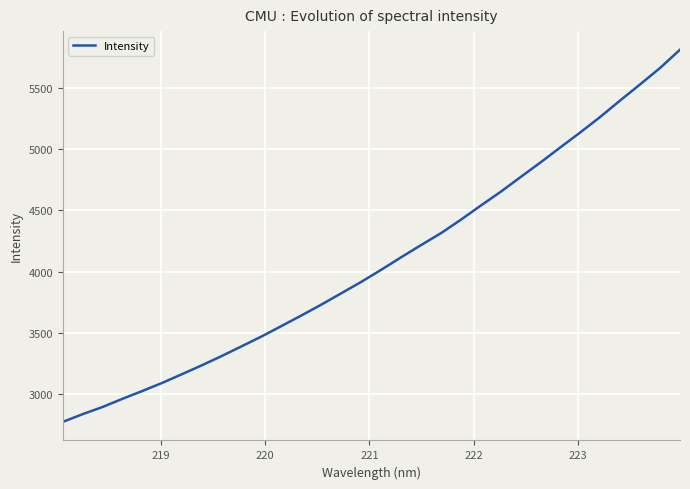

What is the difference between the maximum and minimum values?

3035.8